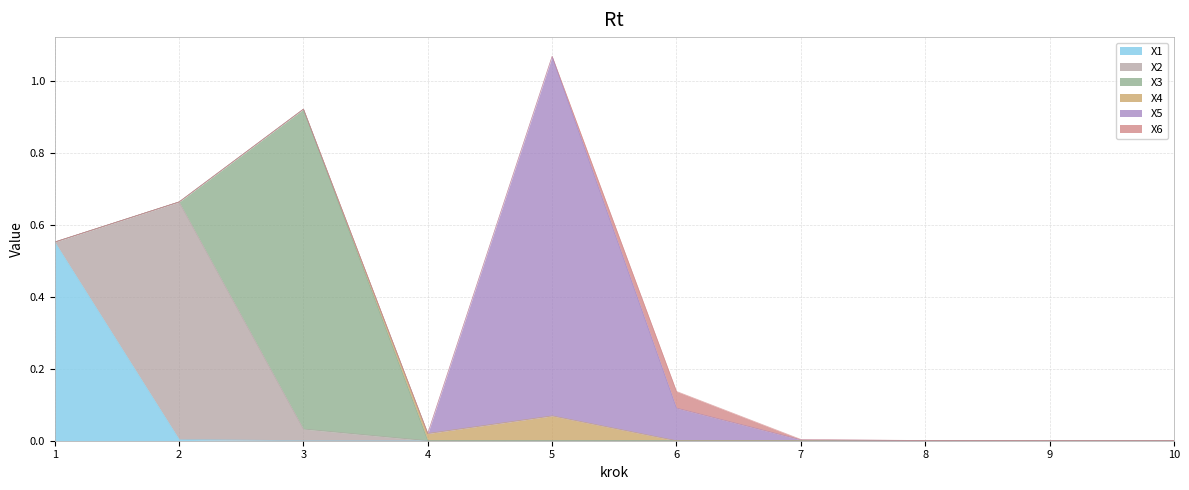

True or false: X4 and X6 intersect in this chart.

True